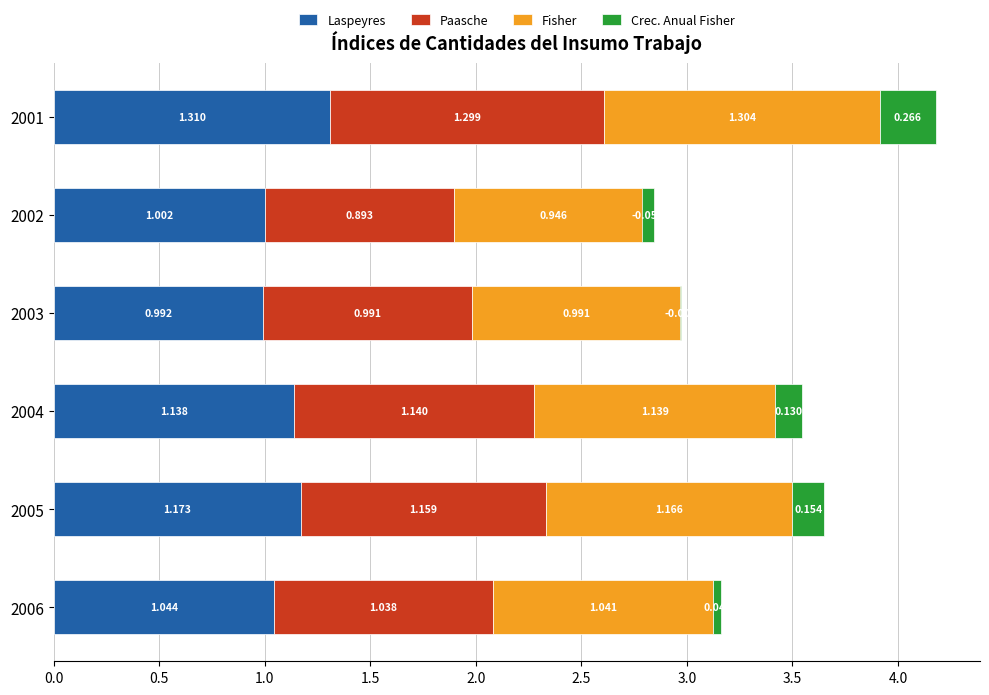

How many groups of bars are there?

6